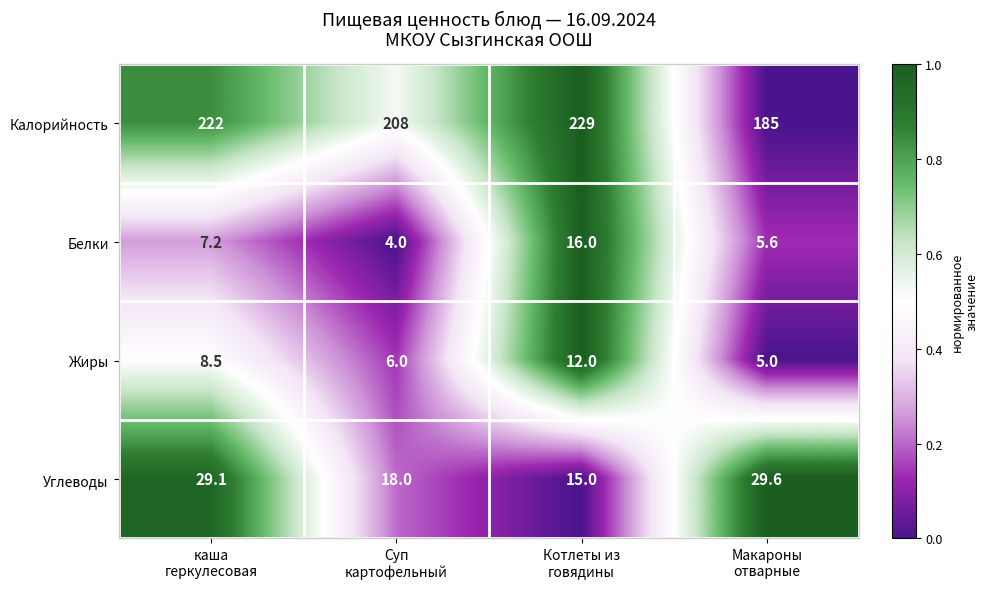

Rank the series by their maximum value, from lowest to highest.

Жиры, Белки, Углеводы, Калорийность